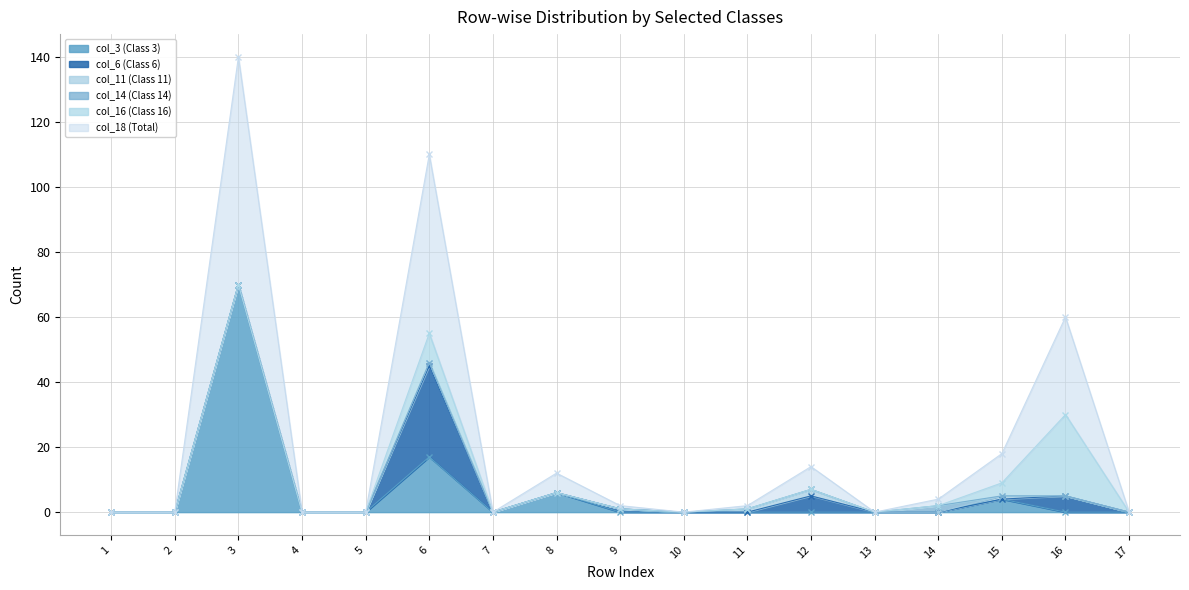

Count the col_11 (Class 11) values in the range 0 to 1.

16